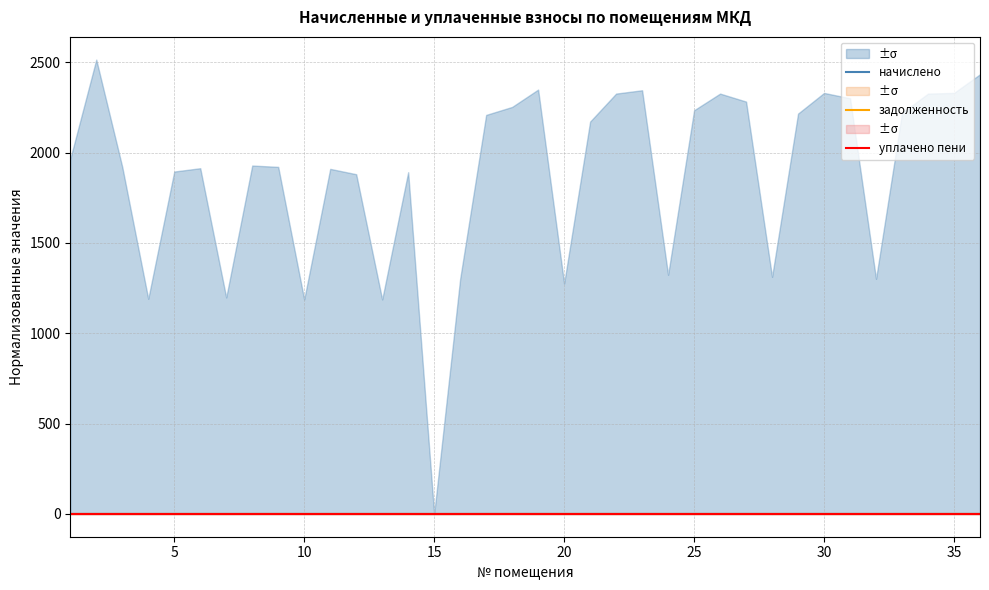

How many начислено values are between 0 and 1?

36